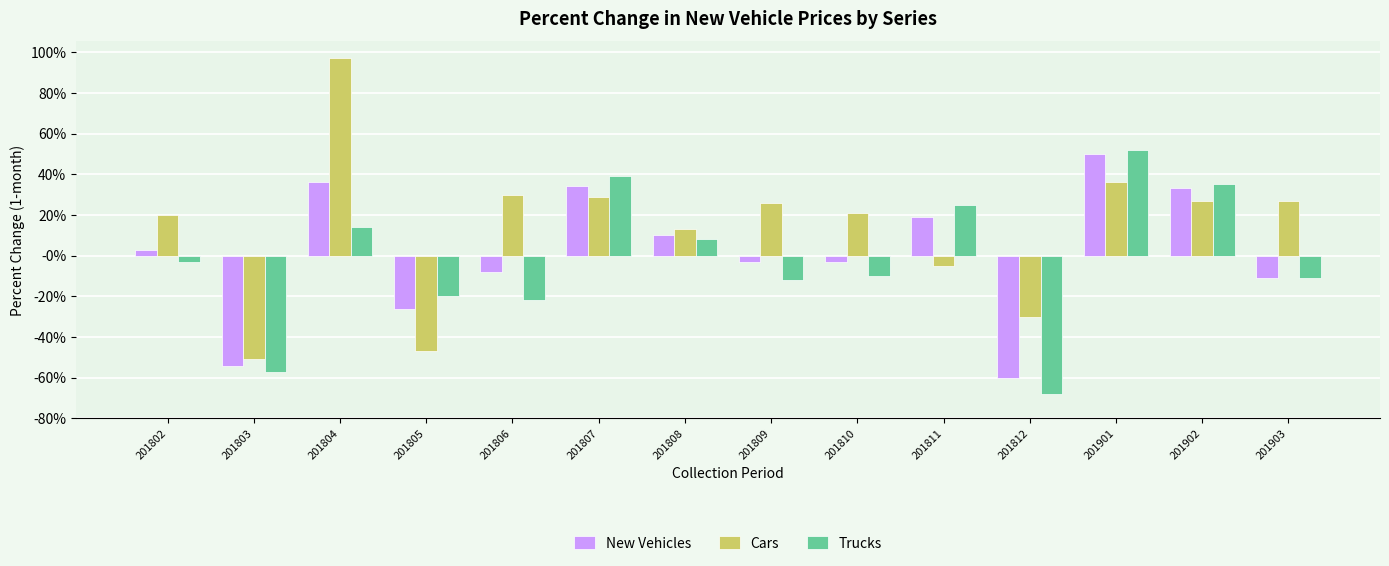

Are the bars grouped side by side (vs. stacked)?

Yes